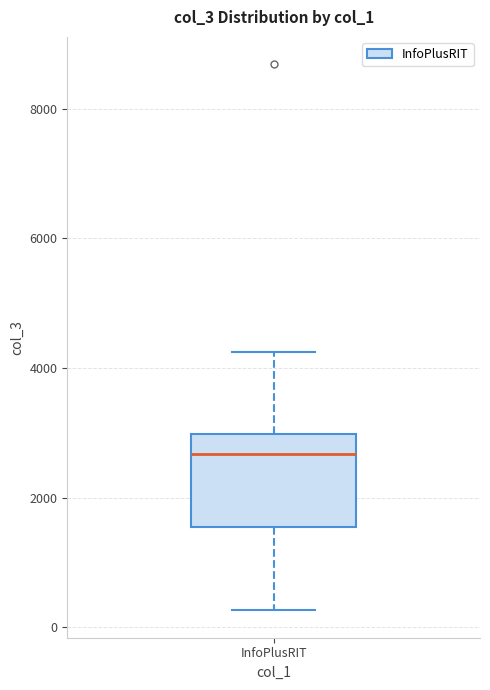

Read this box plot against the y-axis: the position of the median line, the range covered by the box, and the ends of both whiskers. The values are not printed on the chart, so give them approximately, as read against the axis.

median 2600, box 1600 to 3000, whiskers 200 to 4200